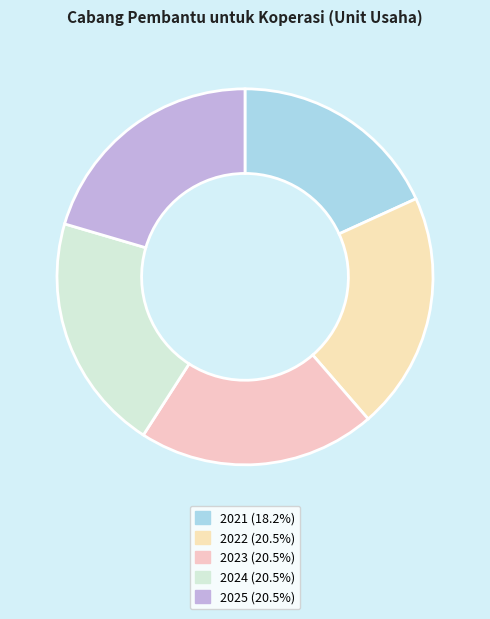

How many segments does this pie chart have?

5